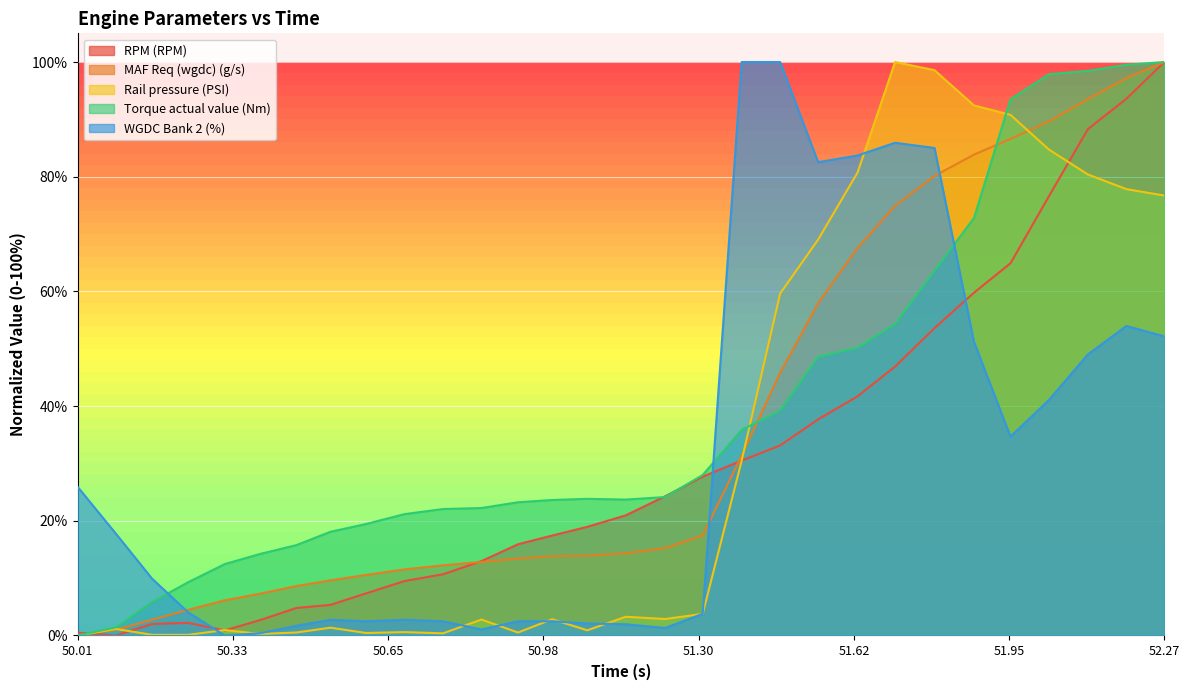

The value of Torque actual value (Nm) at 50.01 is 49.3. True or false?

False